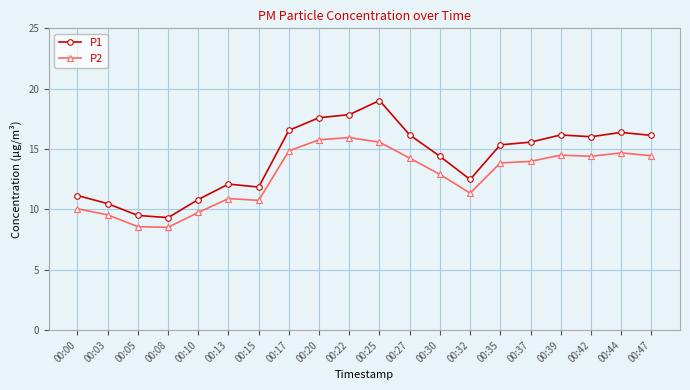

True or false: P2 has more than 2 points higher than both neighbors.

True